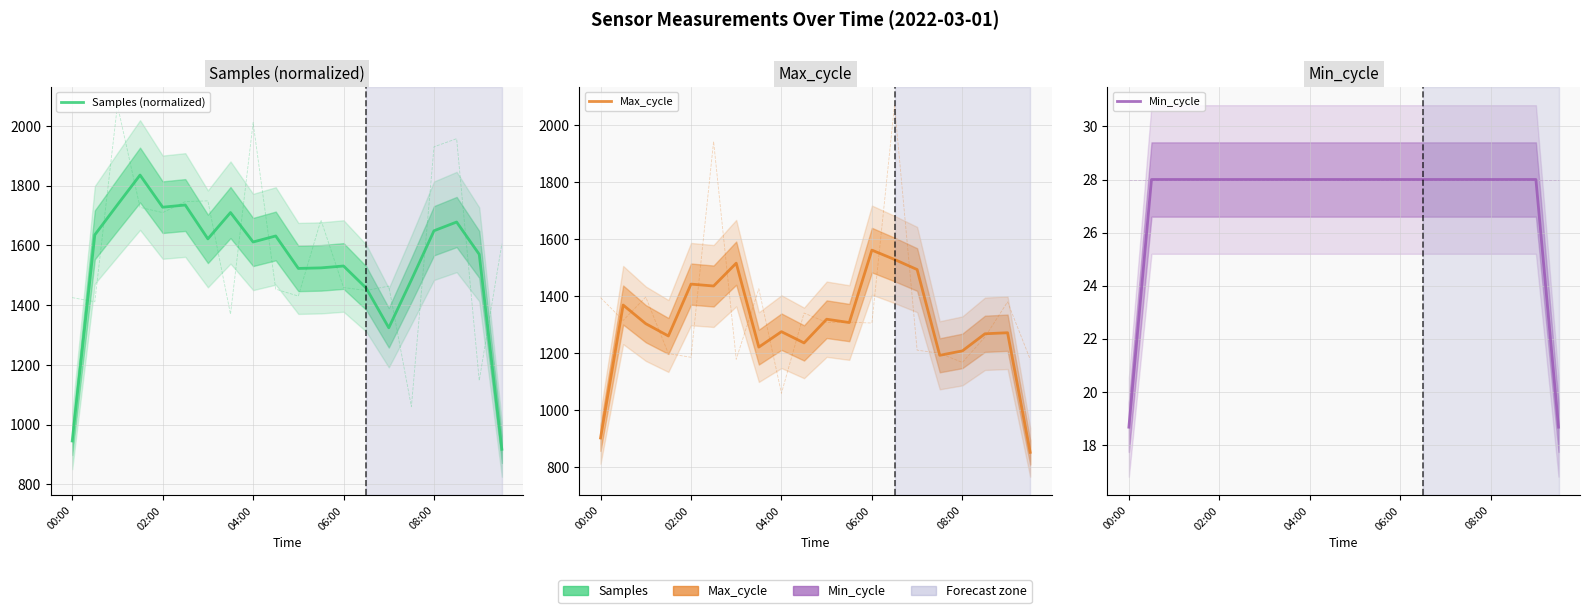

At which label does Max_cycle first exceed 1303?

02:00